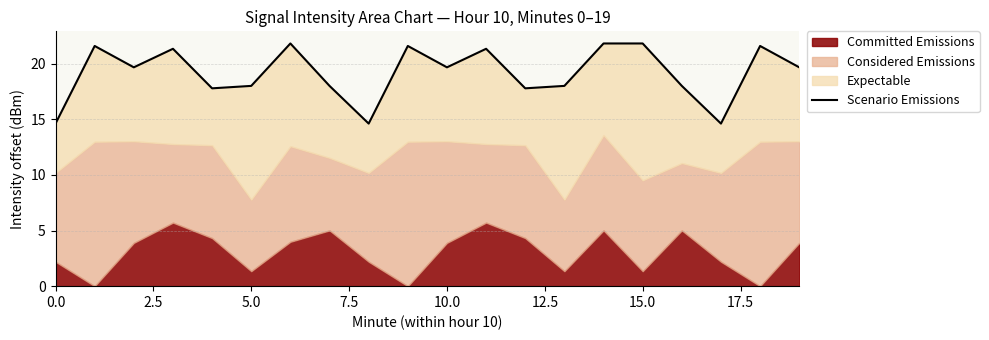

Count the number of values greater than 19.

11